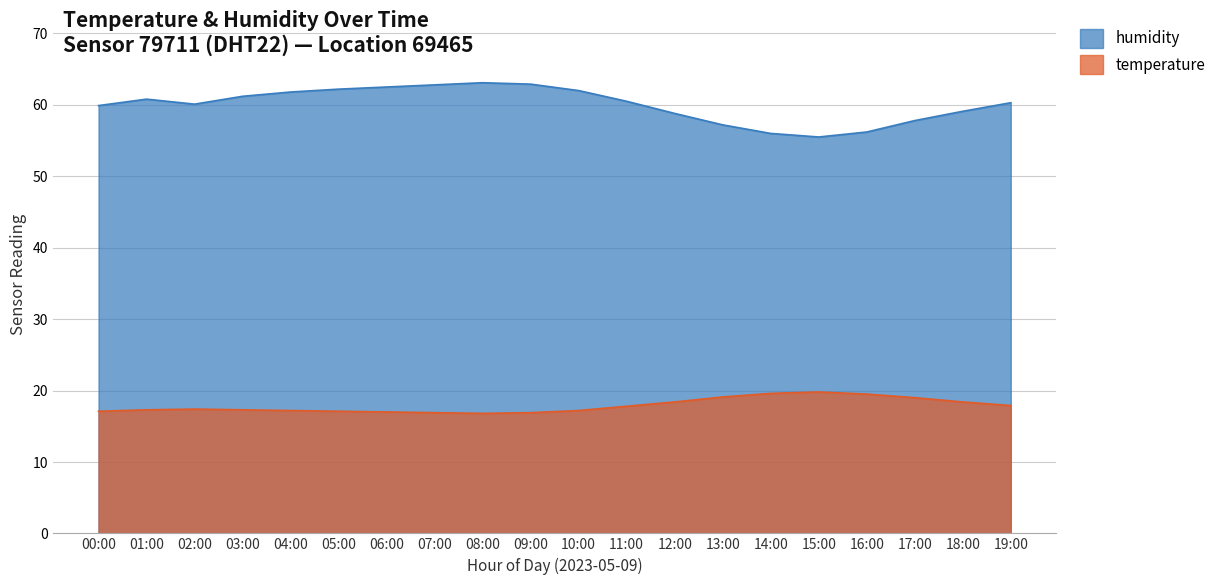

Which series has the largest range (max minus min)?

humidity